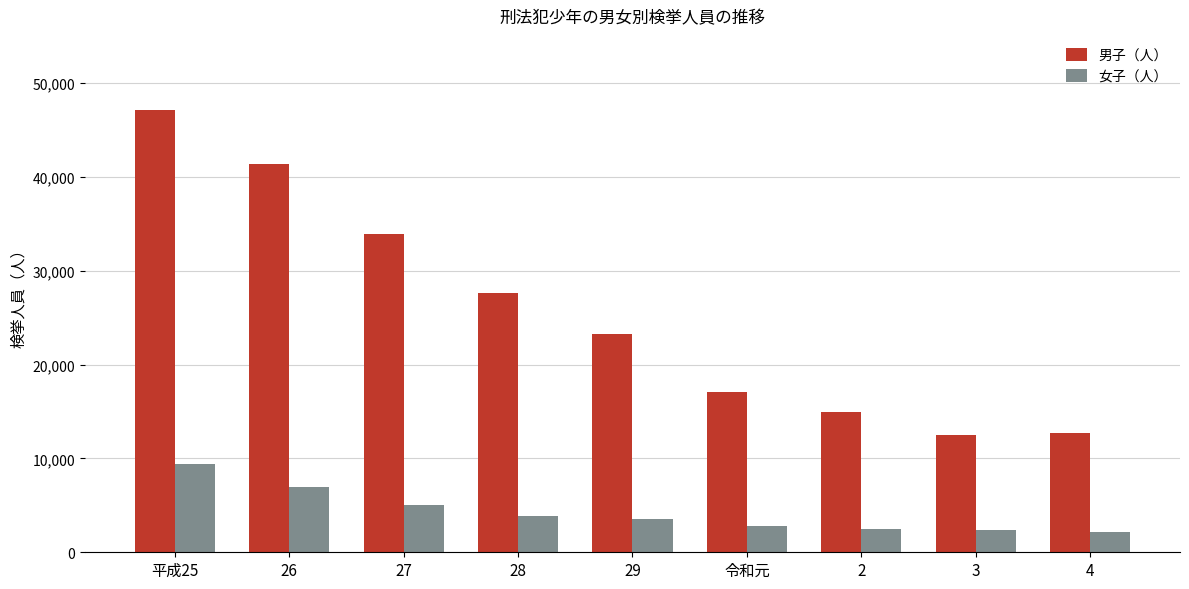

Is it true that 男子（人） equals 64509 at 26?

False